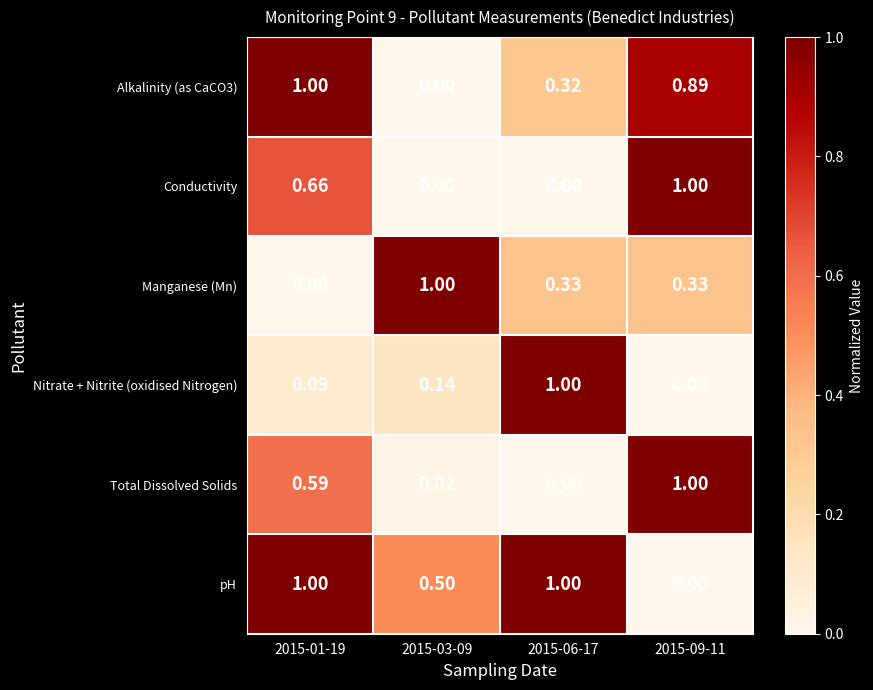

Which series changed the most between 2015-03-09 and 2015-06-17?

Nitrate + Nitrite (oxidised Nitrogen)